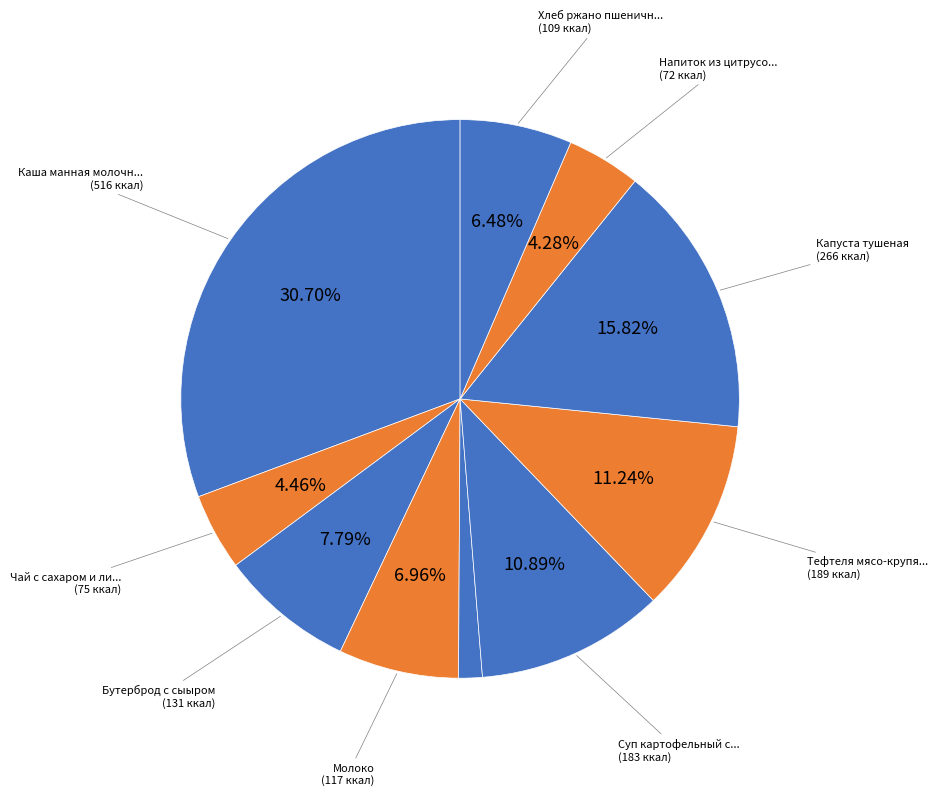

What is the smallest slice in the pie chart?

Огурец свежий